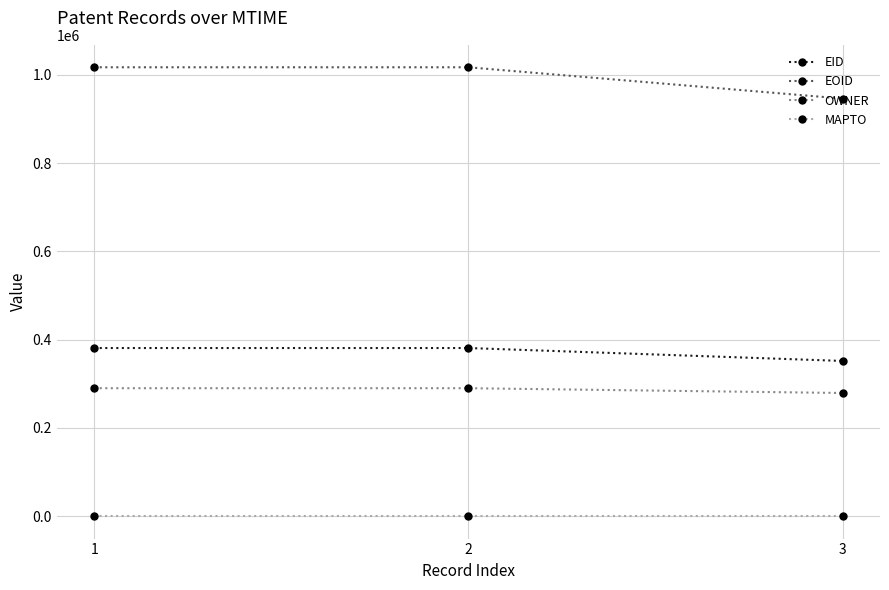

At 2, list the series in order from smallest to largest.

MAPTO, OWNER, EID, EOID